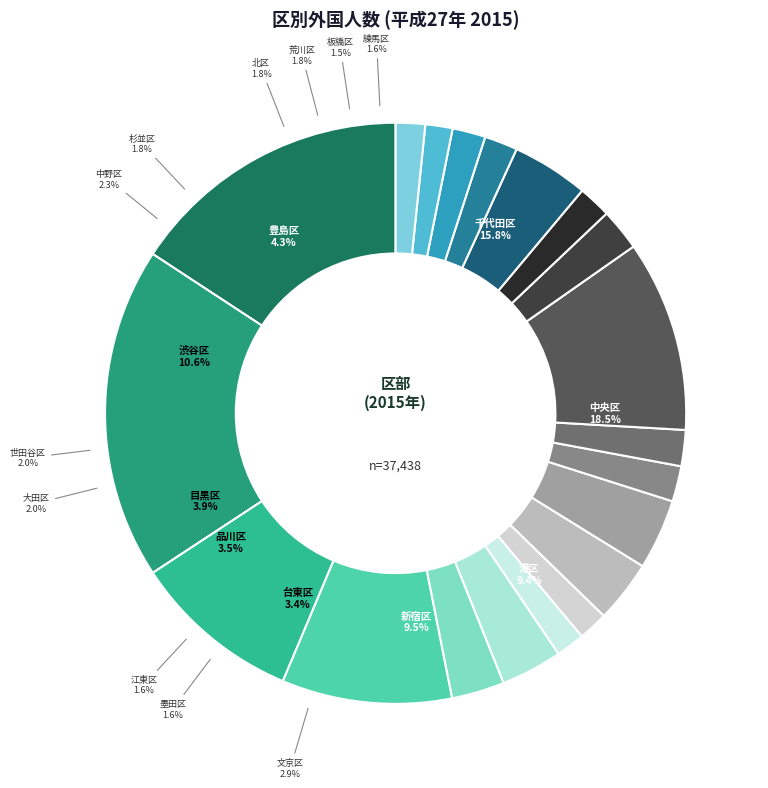

Does 板橋区 represent more than half of the total?

No